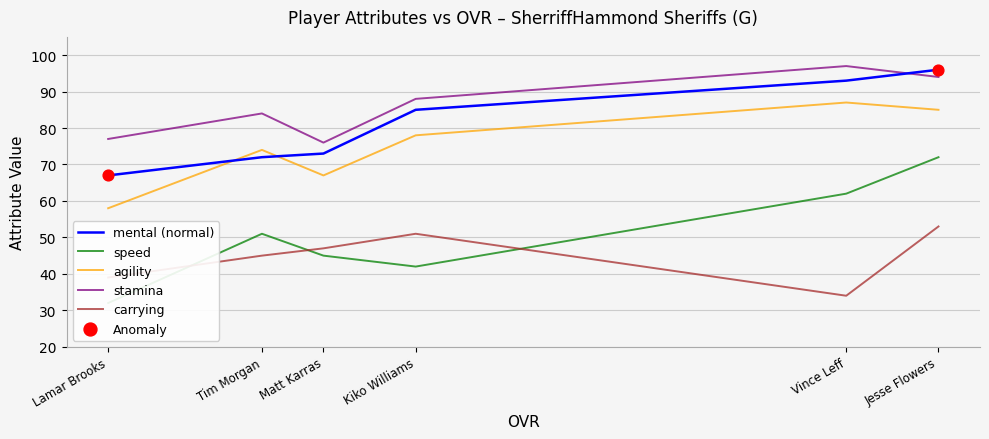

Which series has the widest spread of Y values?

speed